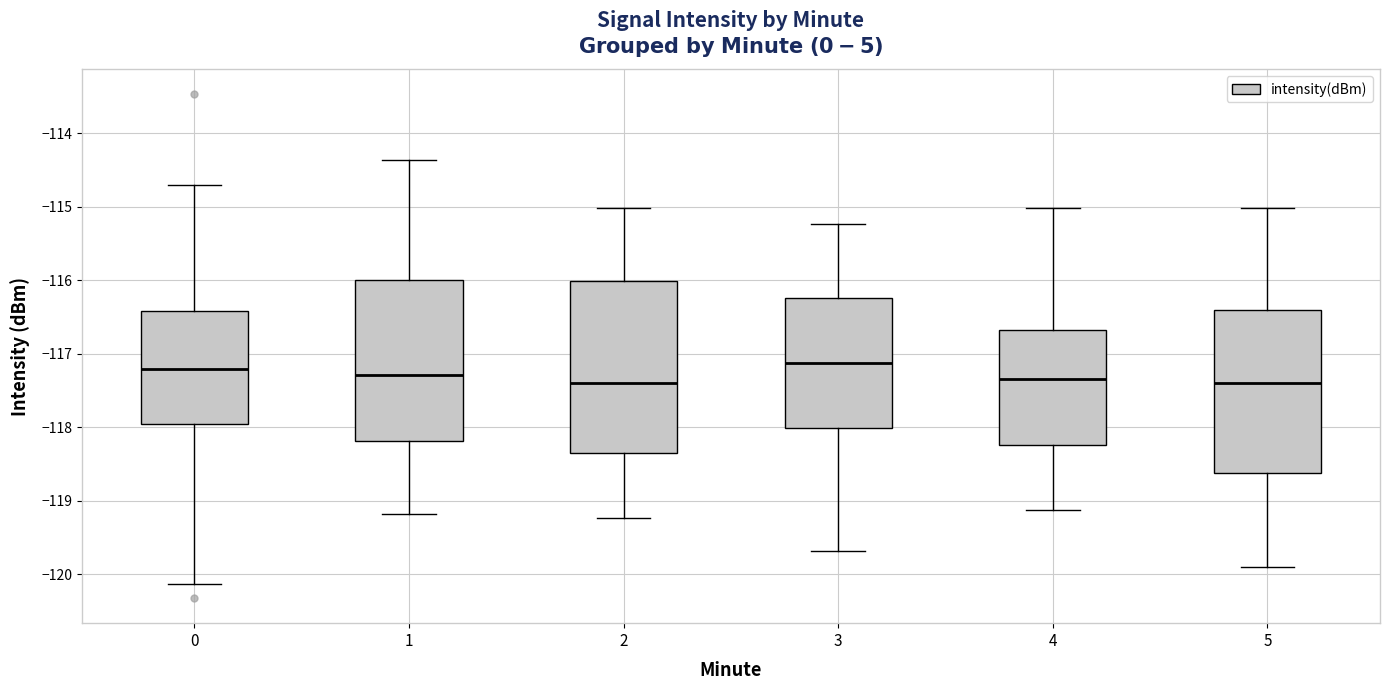

Reading left to right, read every box against the y-axis: the position of its median line, the range the box covers, and the ends of its whiskers. The values are not printed on the chart, so give them approximately, as read against the axis.

0: median -117.2, box -118.0 to -116.4, whiskers -120.1 to -114.7
1: median -117.3, box -118.2 to -116.0, whiskers -119.2 to -114.4
2: median -117.4, box -118.3 to -116.0, whiskers -119.2 to -115.0
3: median -117.1, box -118.0 to -116.2, whiskers -119.7 to -115.2
4: median -117.3, box -118.2 to -116.7, whiskers -119.1 to -115.0
5: median -117.4, box -118.6 to -116.4, whiskers -119.9 to -115.0